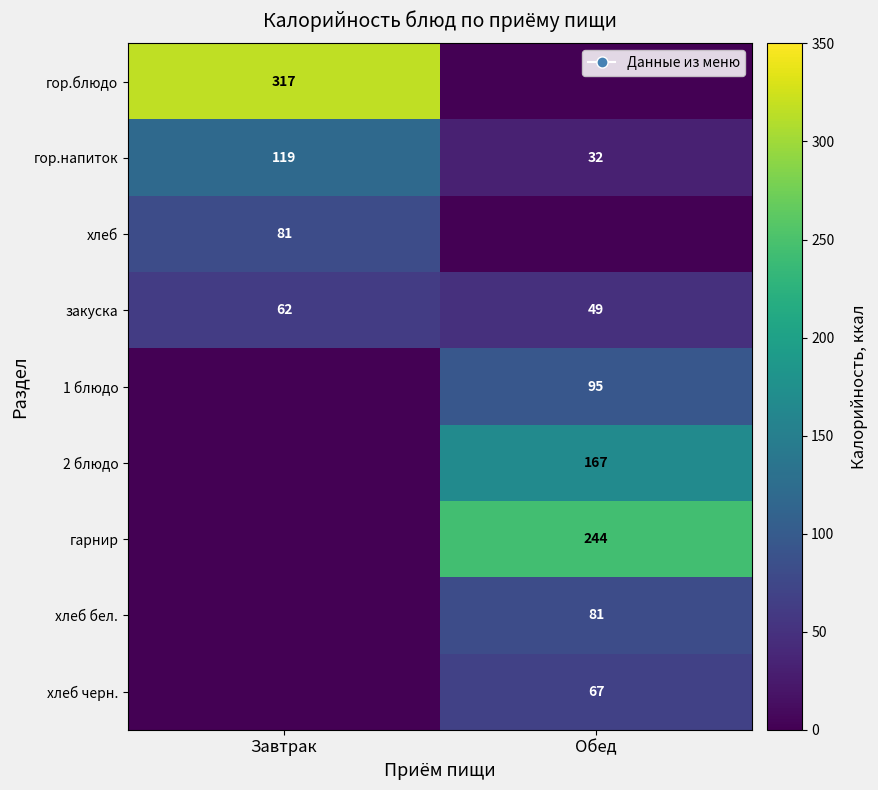

What is the maximum value shown in the chart?

317